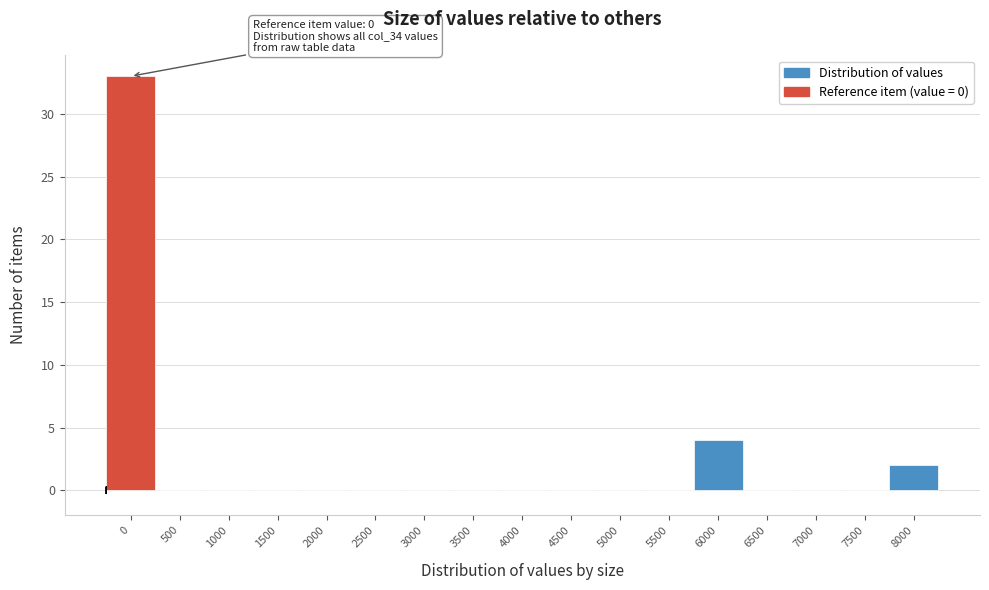

Reading left to right, what are all the values shown in this chart?

0=33	500=0	1000=0	1500=0	2000=0	2500=0	3000=0	3500=0	4000=0	4500=0	5000=0	5500=0	6000=4	6500=0	7000=0	7500=0	8000=2